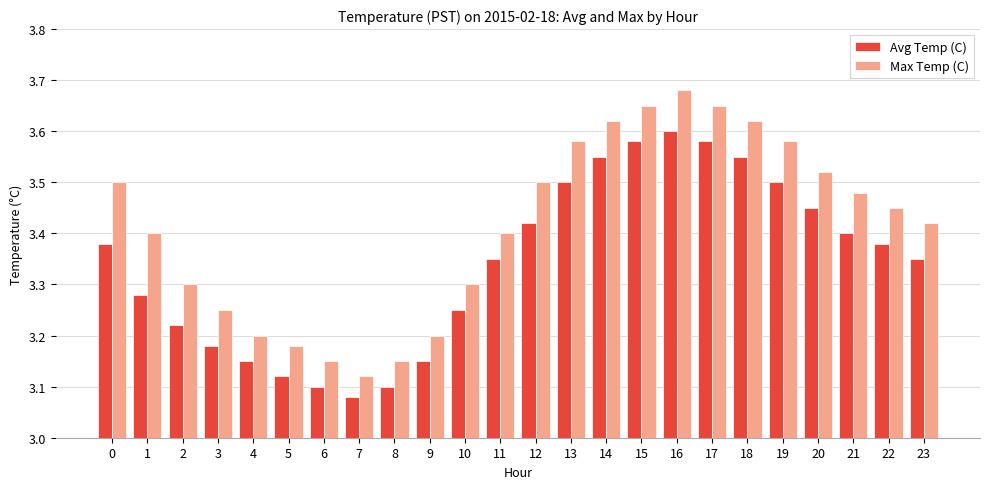

How many bars are there in each group?

2